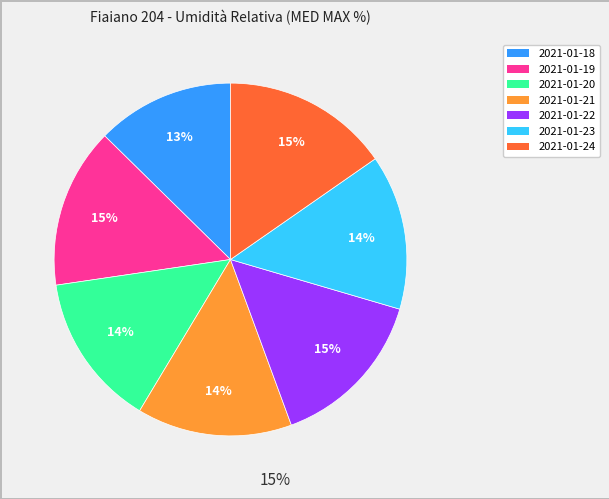

What is the smallest slice in the pie chart?

2021-01-18